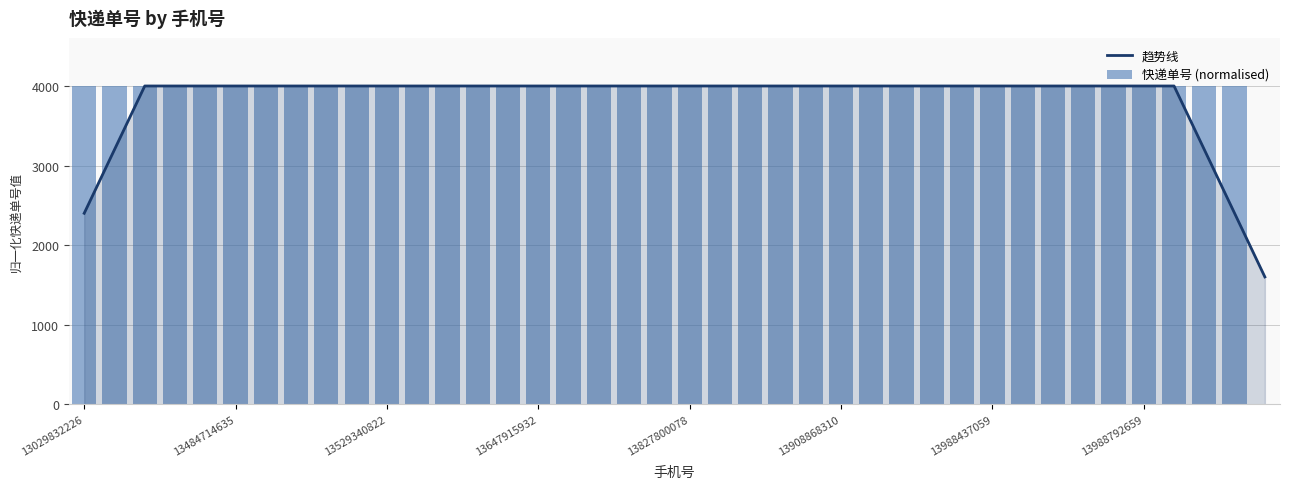

How many positive values does the 快递单号 (normalised) series have?

39